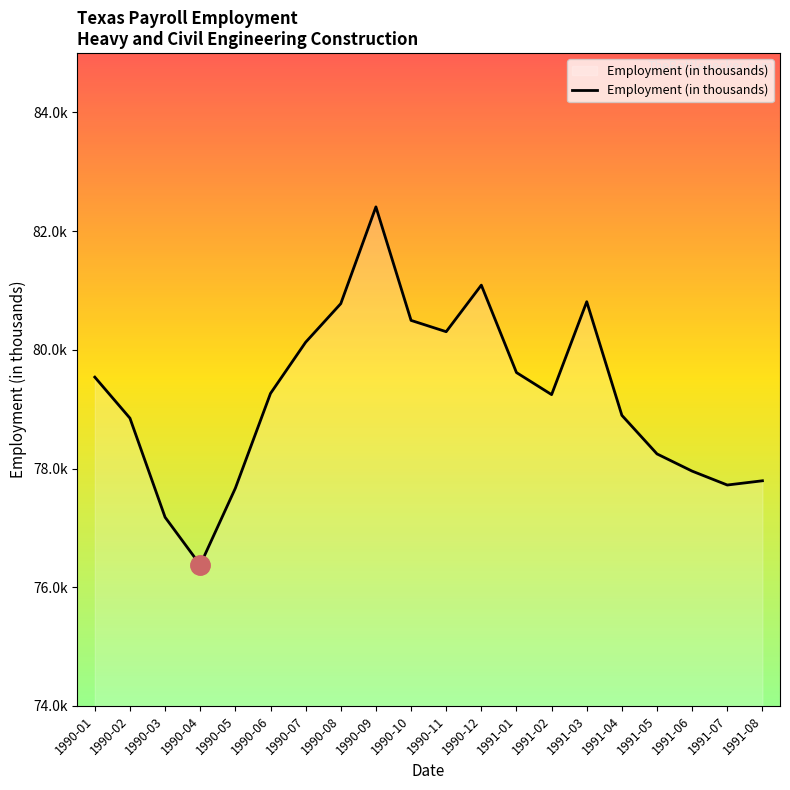

Reading left to right, what are all the values shown in this chart?

1990-01=79.5	1990-02=78.8	1990-03=77.2	1990-04=76.4	1990-05=77.7	1990-06=79.3	1990-07=80.1	1990-08=80.8	1990-09=82.4	1990-10=80.5	1990-11=80.3	1990-12=81.1	1991-01=79.6	1991-02=79.2	1991-03=80.8	1991-04=78.9	1991-05=78.2	1991-06=78.0	1991-07=77.7	1991-08=77.8